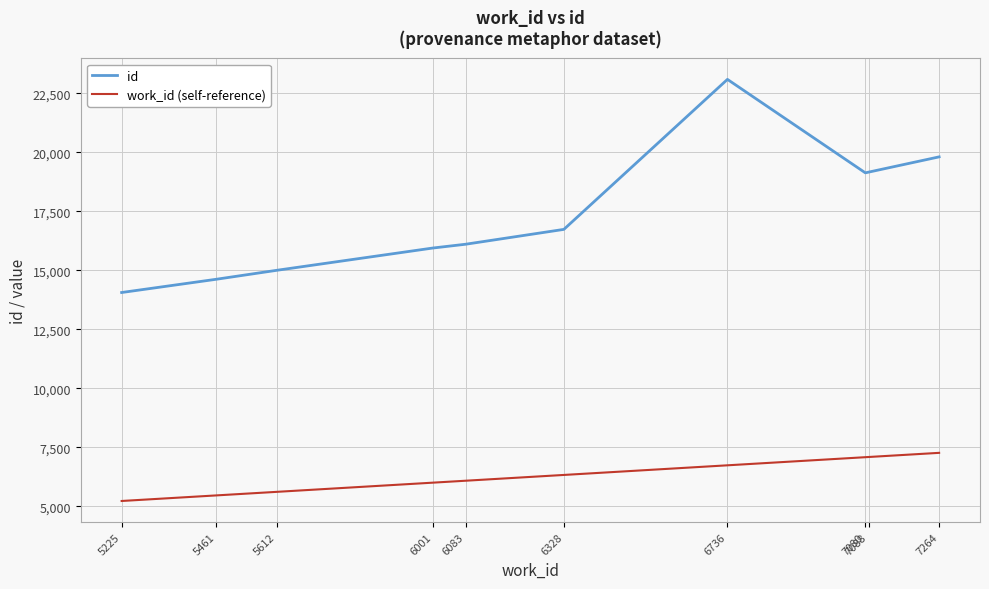

What is the difference between the highest and lowest values at 7080?

12045